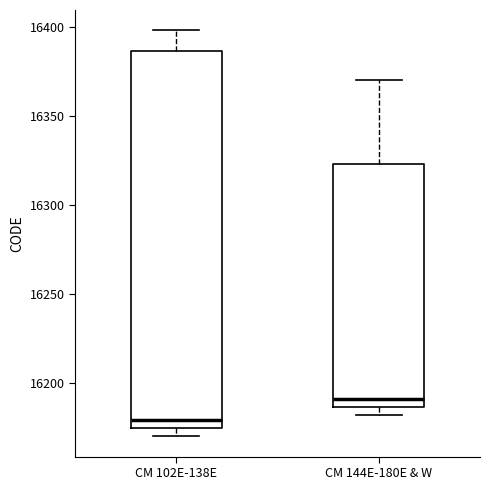

Reading left to right, read every box against the y-axis: the position of its median line, the range the box covers, and the ends of its whiskers. The values are not printed on the chart, so give them approximately, as read against the axis.

CM 102E-138E: median 16180, box 16175 to 16385, whiskers 16170 to 16400
CM 144E-180E & W: median 16190, box 16185 to 16325, whiskers 16180 to 16370